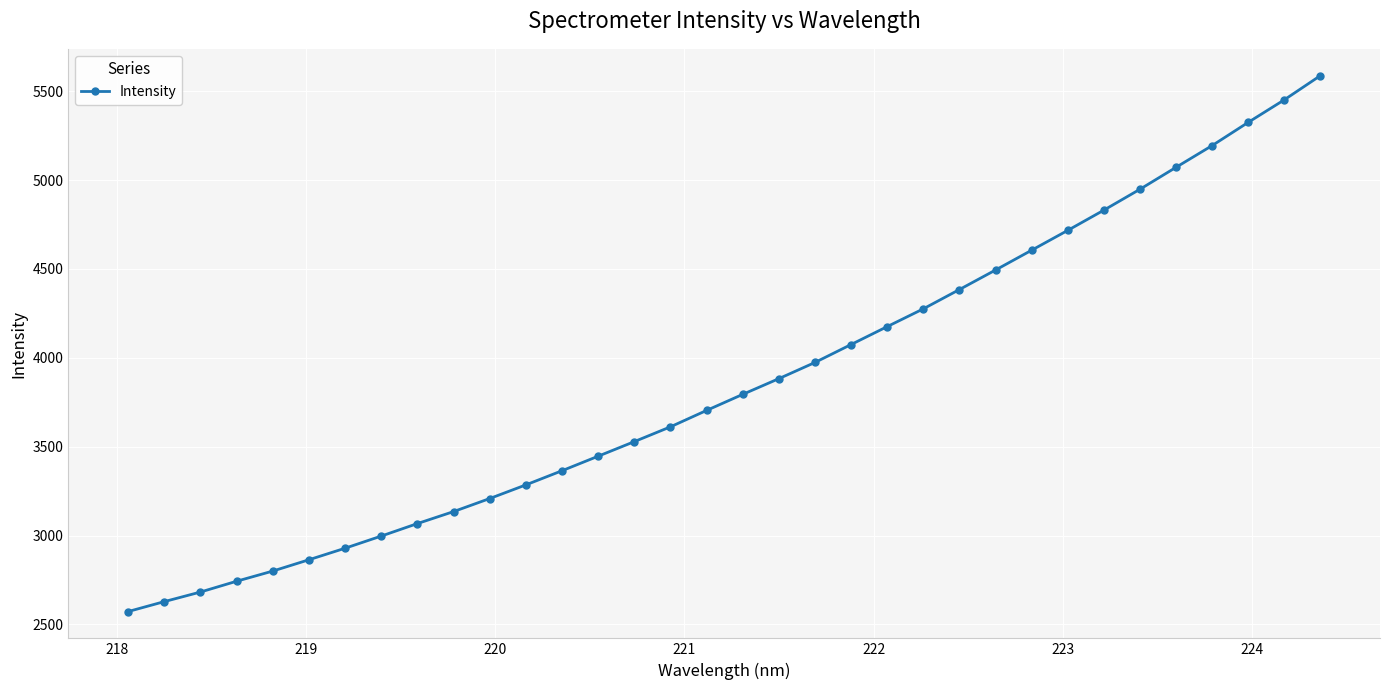

What is the greatest value displayed?

5587.6